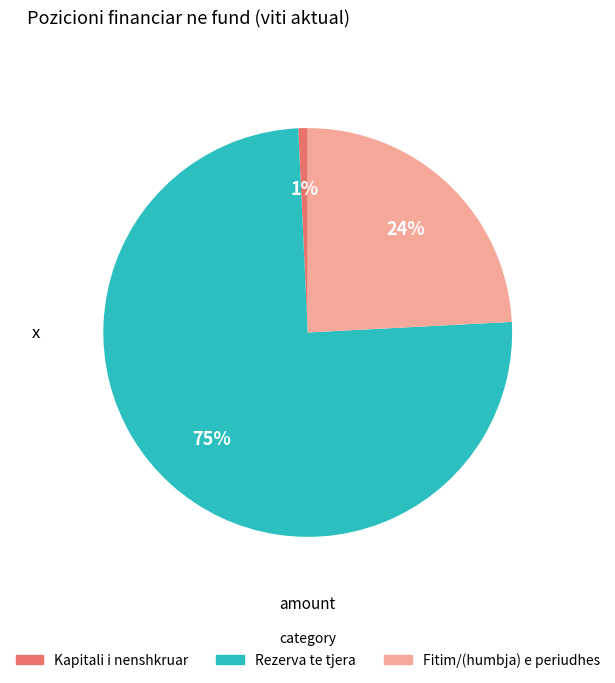

Does any single category account for the majority?

Yes